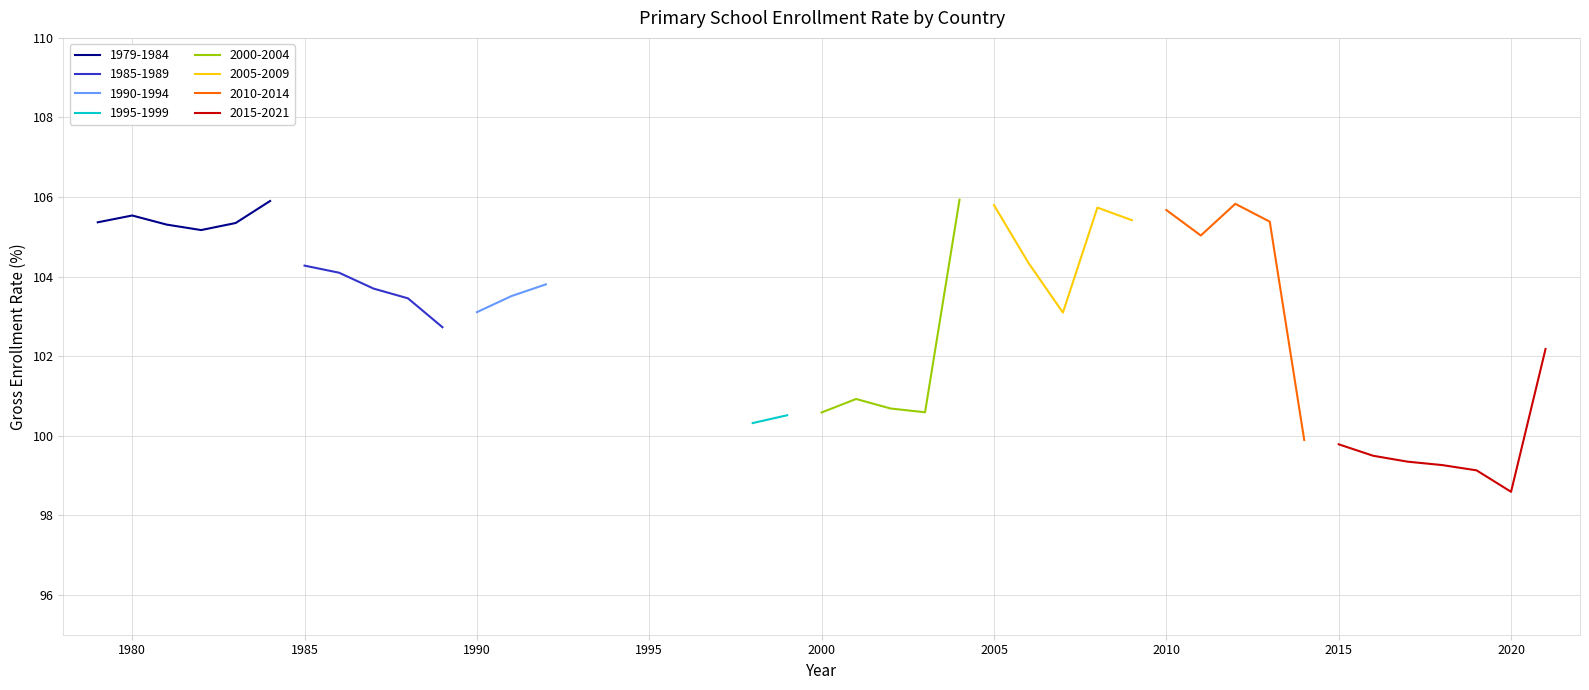

What is the average value?

103.0